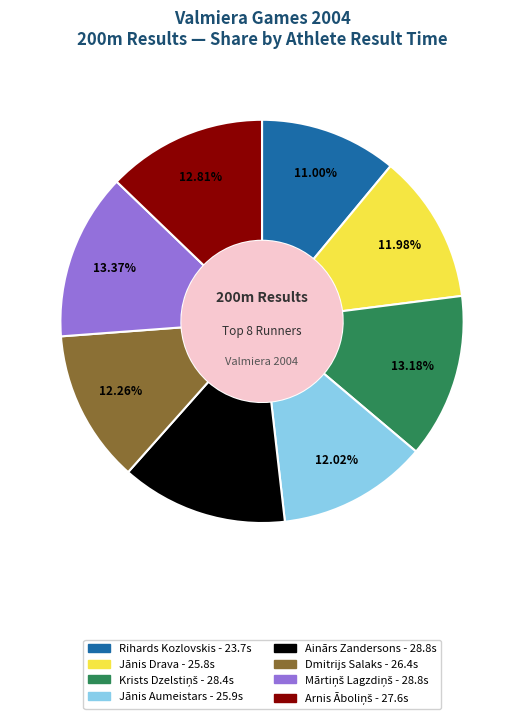

Does any single category account for the majority?

No